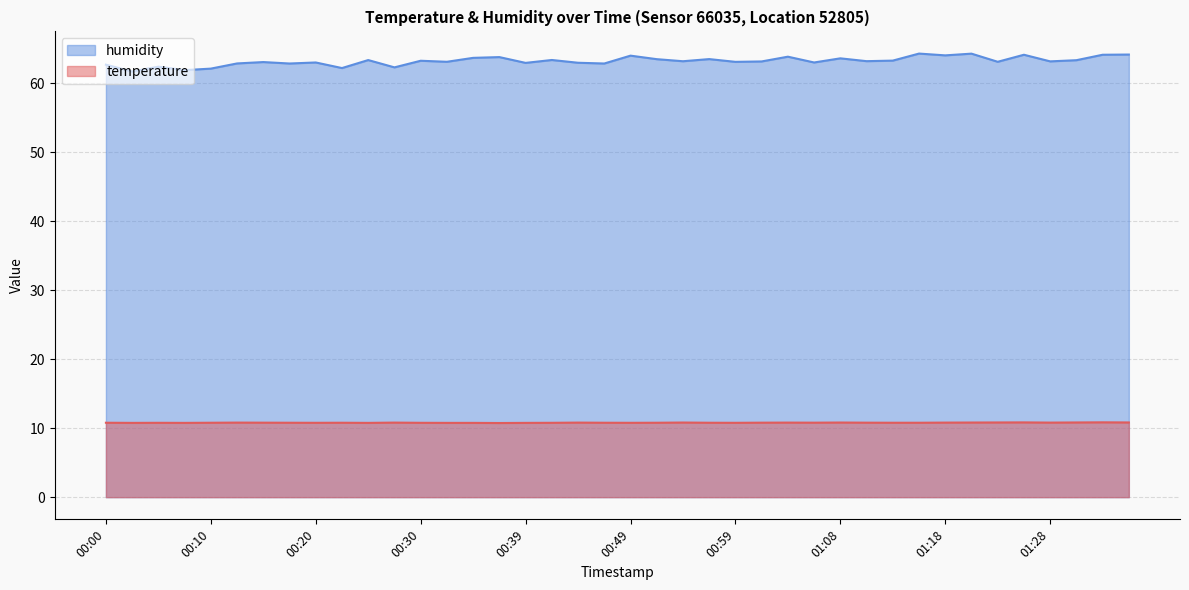

What is the smallest value displayed?

10.8